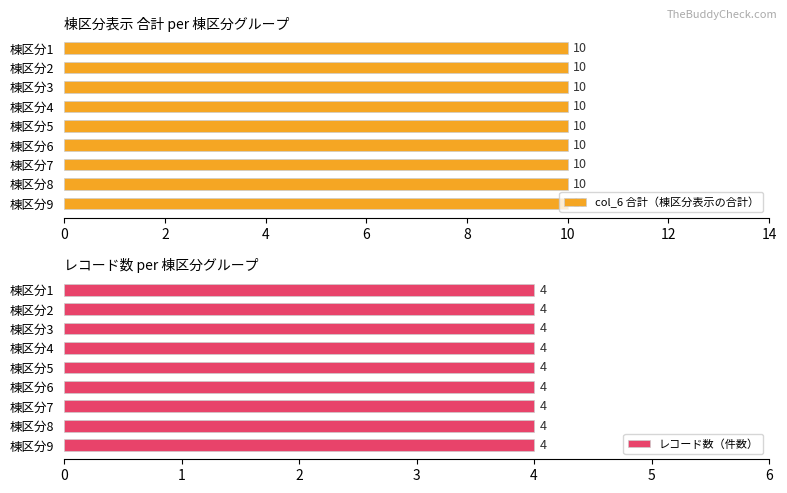

Which label corresponds to the smallest value in the chart?

1